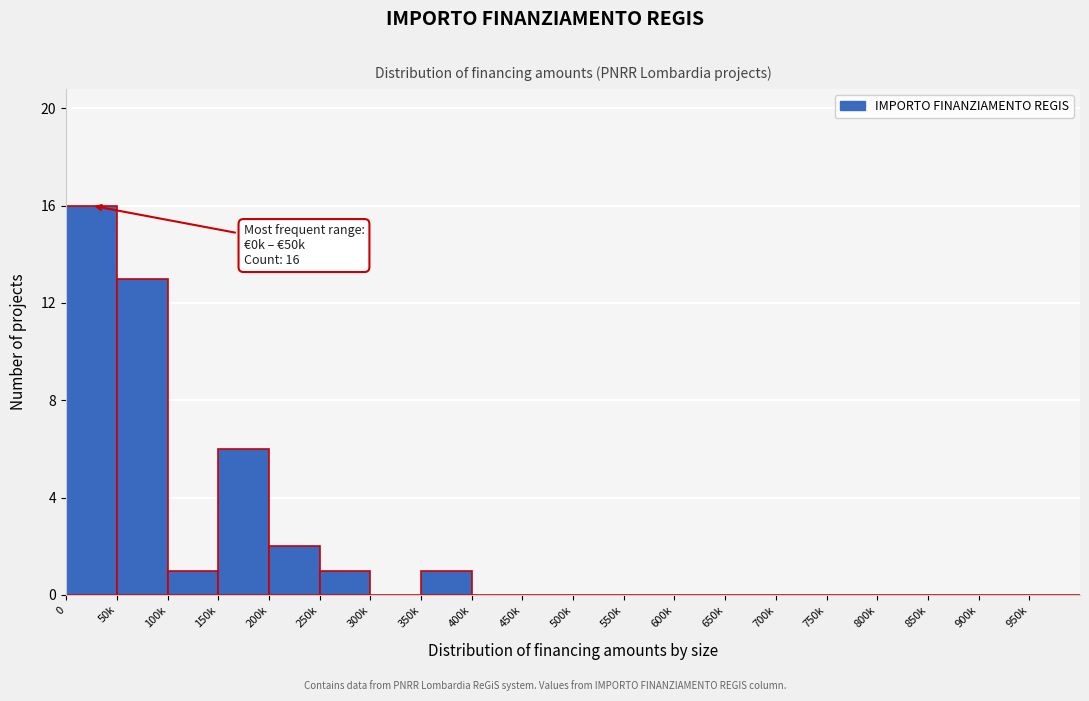

Reading right to left, list all the values displayed in this chart.

950k=0	900k=0	850k=0	800k=0	750k=0	700k=0	650k=0	600k=0	550k=0	500k=0	450k=0	400k=0	350k=1	300k=0	250k=1	200k=2	150k=6	100k=1	50k=13	0=16